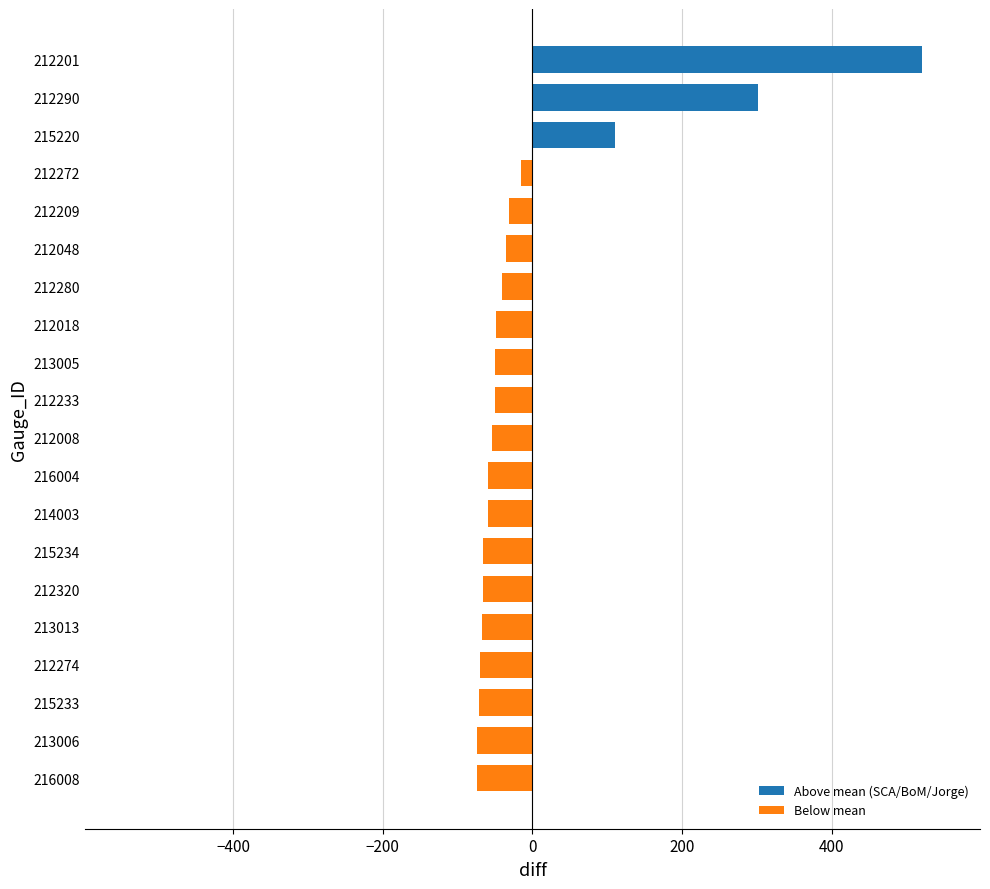

How many data points does each series have?

20